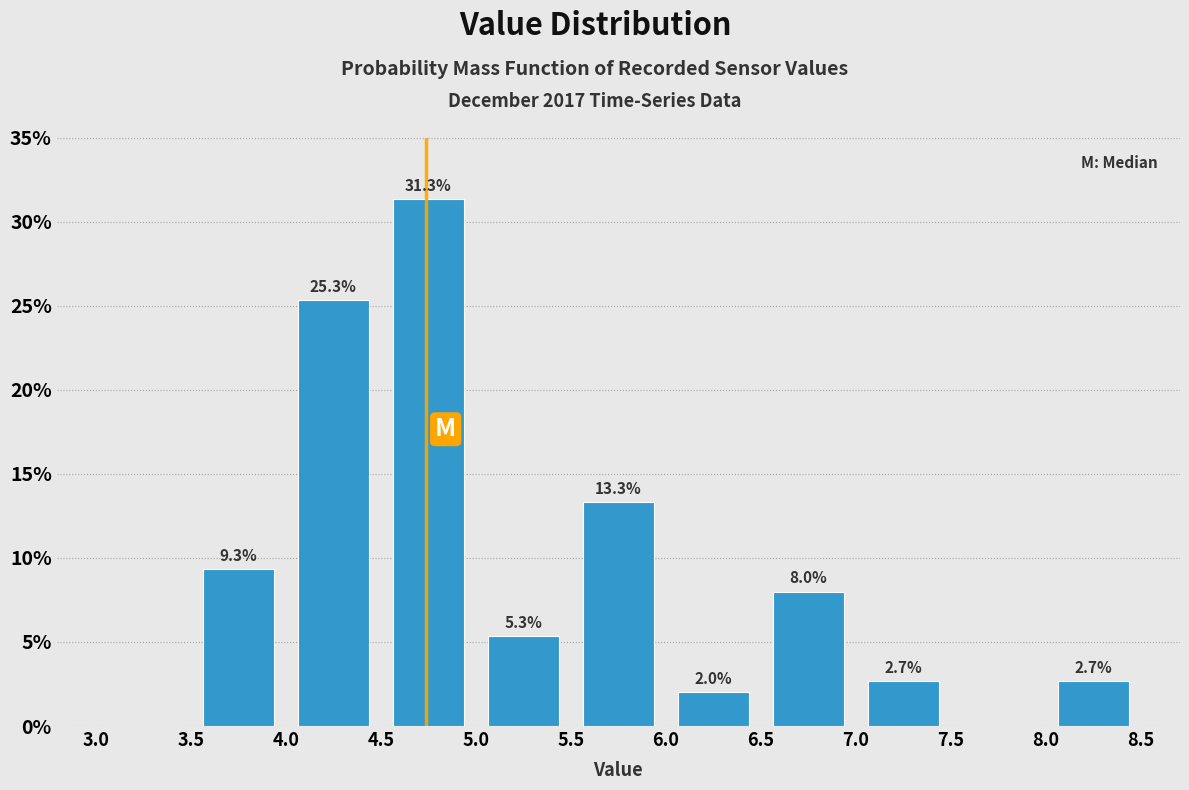

Which range on the x-axis has the tallest bar?

4.5 to 5.0